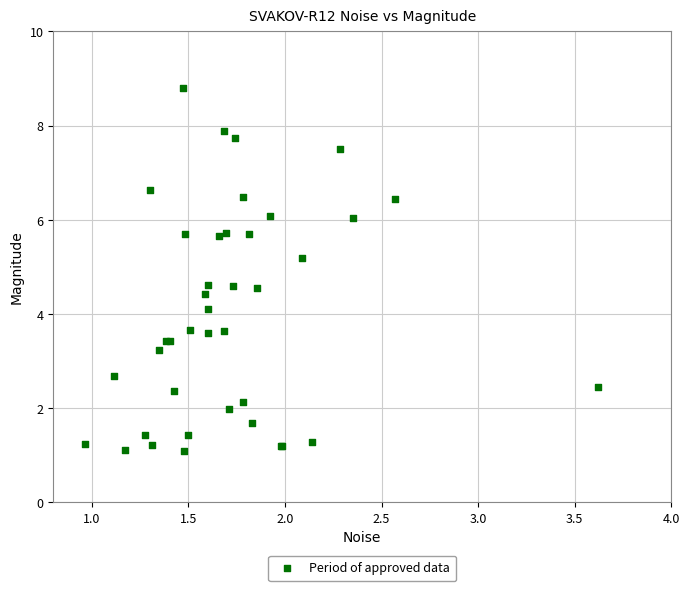

What Y value in the scatter plot is closest to 4?

4.1